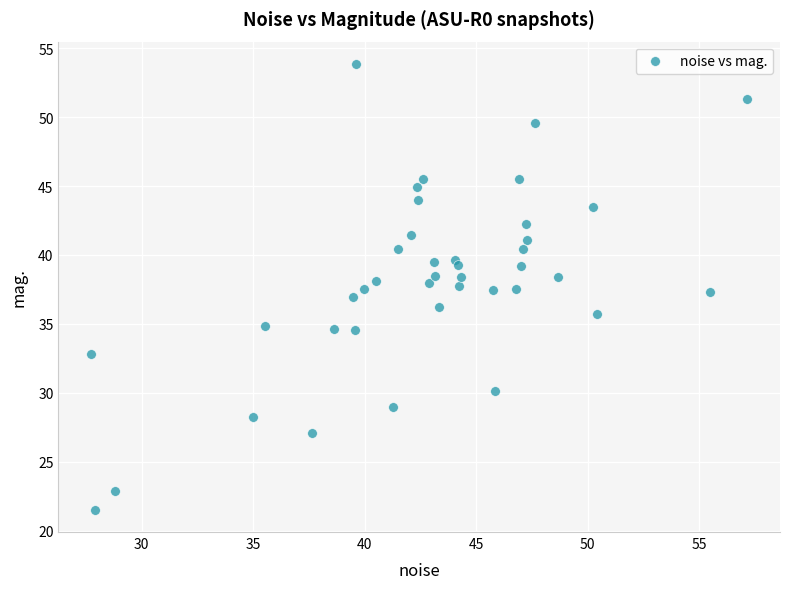

What is the range of Y values (max minus min)?

32.3